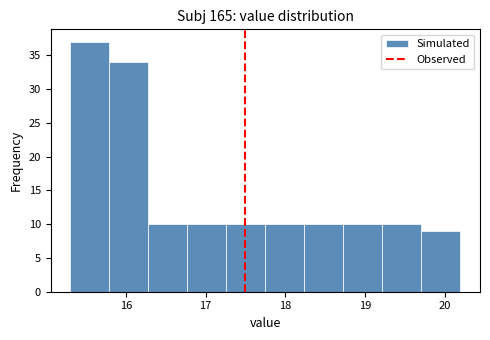

Reading left to right, transcribe this chart: for each bar, give the range it covers on the x-axis and its height. Neither the bar edges nor the heights are printed on the chart, so give them approximately, as read against the axes.

15.30 to 15.79: 37
15.79 to 16.28: 34
16.28 to 16.77: 10
16.77 to 17.26: 10
17.26 to 17.75: 10
17.75 to 18.24: 10
18.24 to 18.73: 10
18.73 to 19.22: 10
19.22 to 19.71: 10
19.71 to 20.20: 9